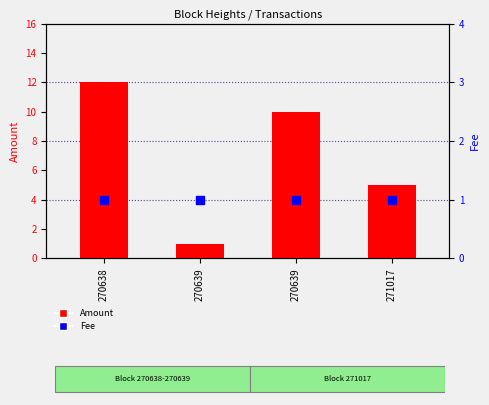

What is the total value across all series at 270638?

13